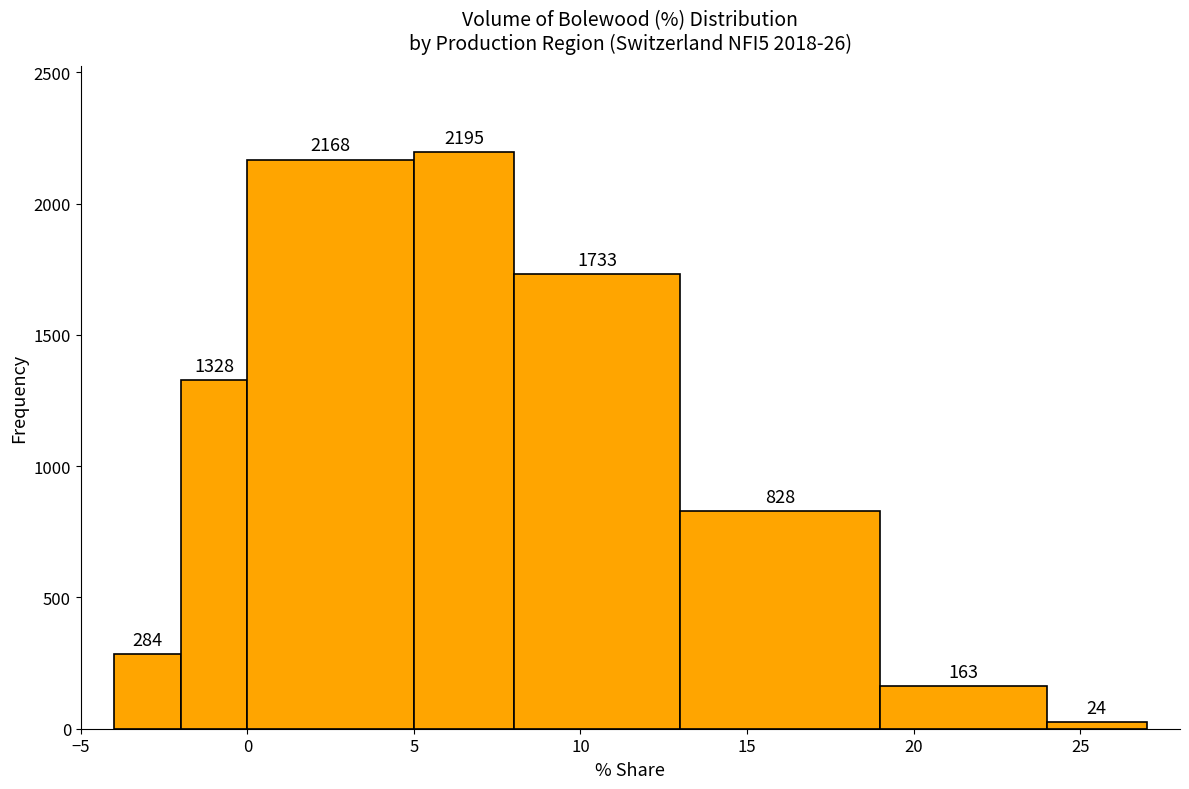

Reading left to right, transcribe this chart: for each bar, give the range it covers on the x-axis and its height.

-4 to -2: 284
-2 to 0: 1328
0 to 5: 2168
5 to 8: 2195
8 to 13: 1733
13 to 19: 828
19 to 24: 163
24 to 27: 24